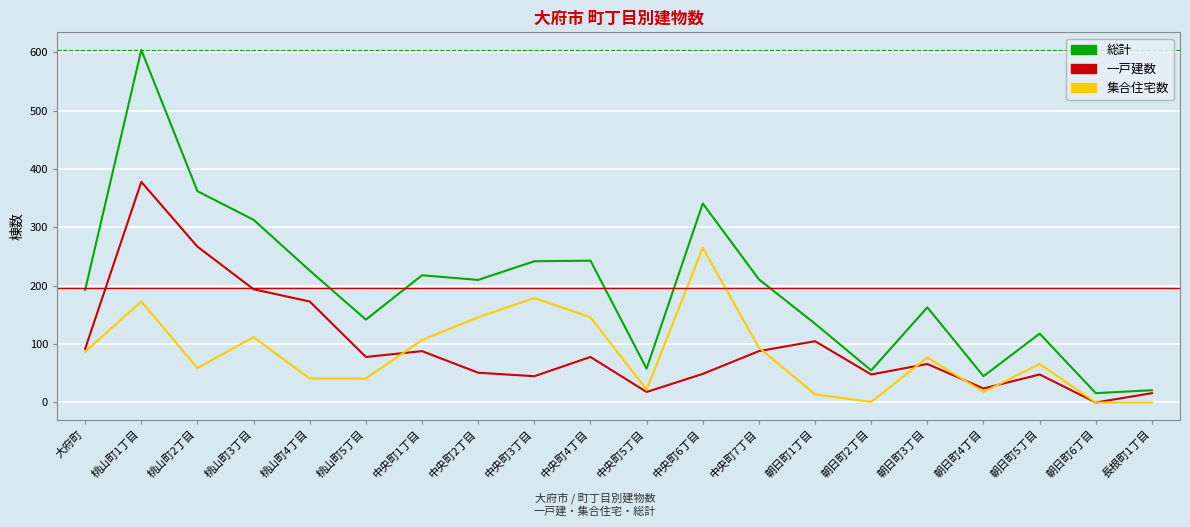

At which label does 総計 first exceed 210?

桃山町1丁目